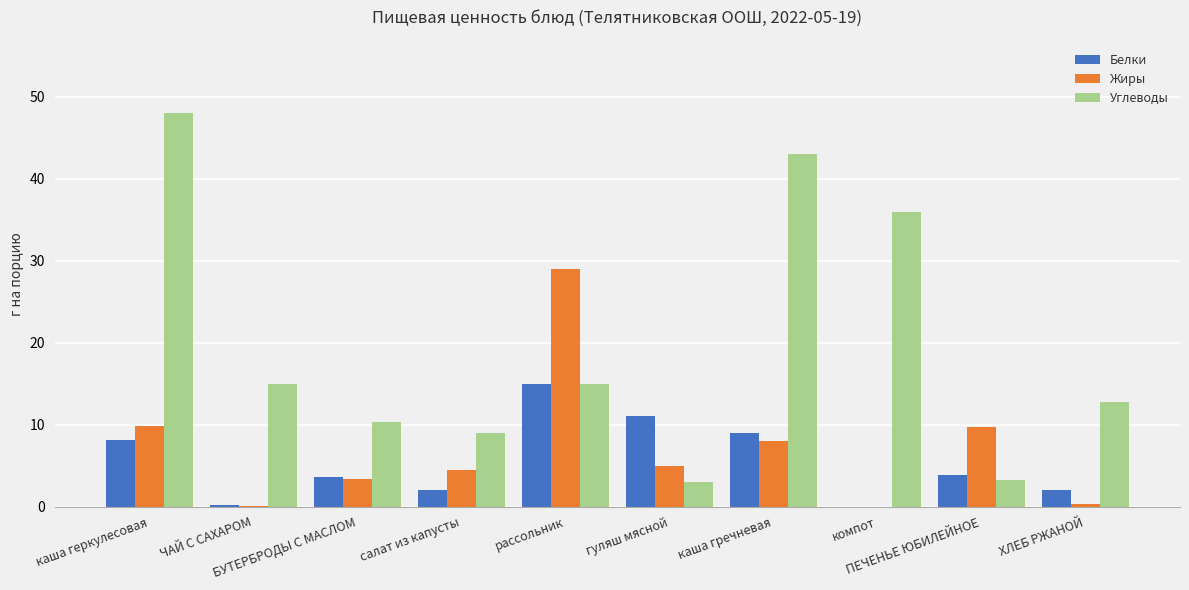

What is the highest value of the Белки series?

15.0